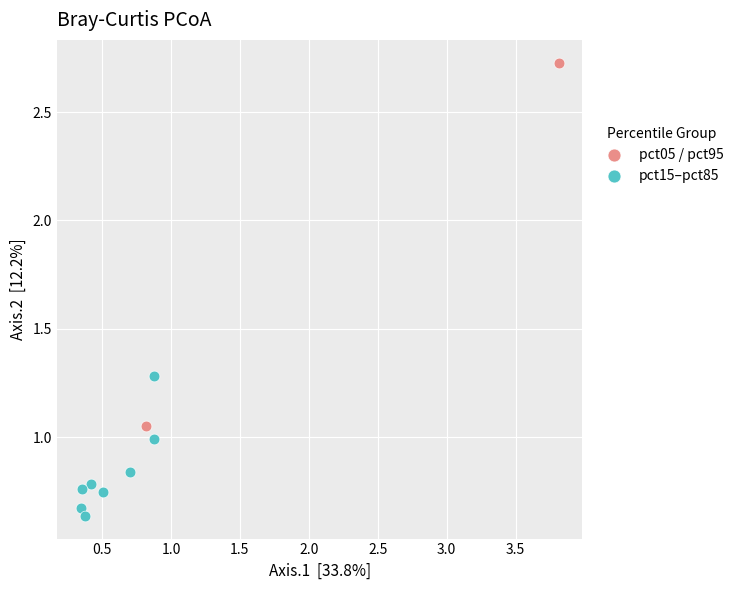

Which series has the widest spread of Y values?

pct05 / pct95